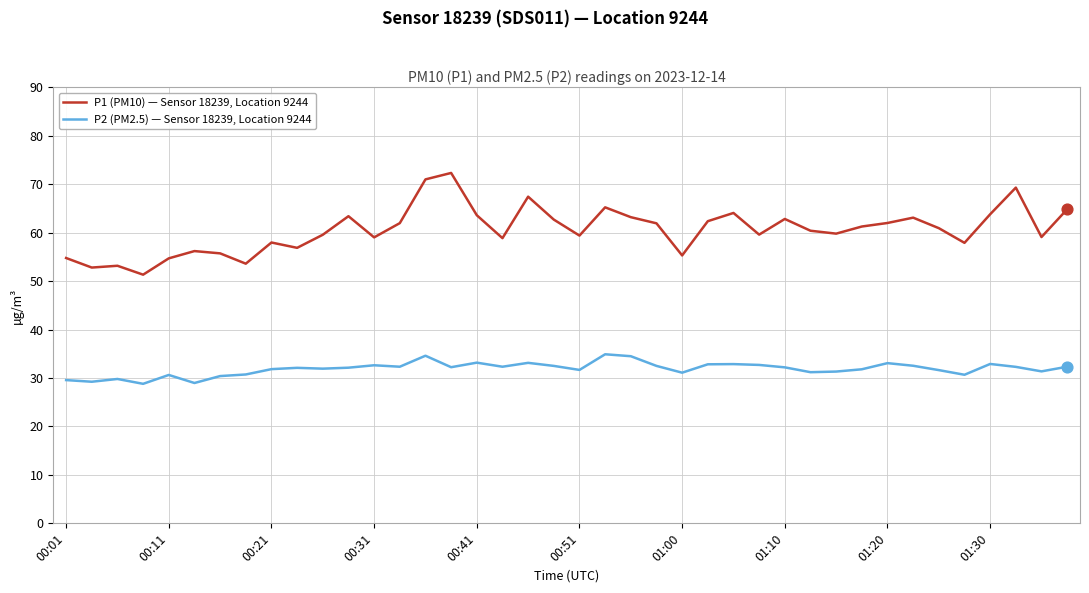

Which series has the widest spread of values?

P1 (PM10) — Sensor 18239, Location 9244